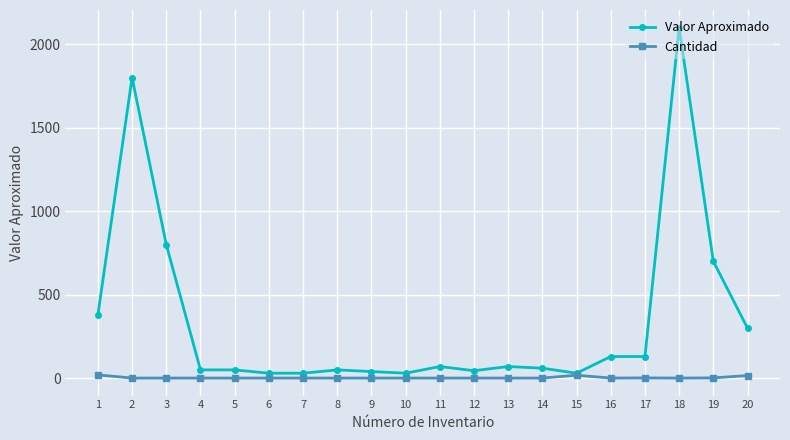

What is the spread (max minus min) of values at 5?

49